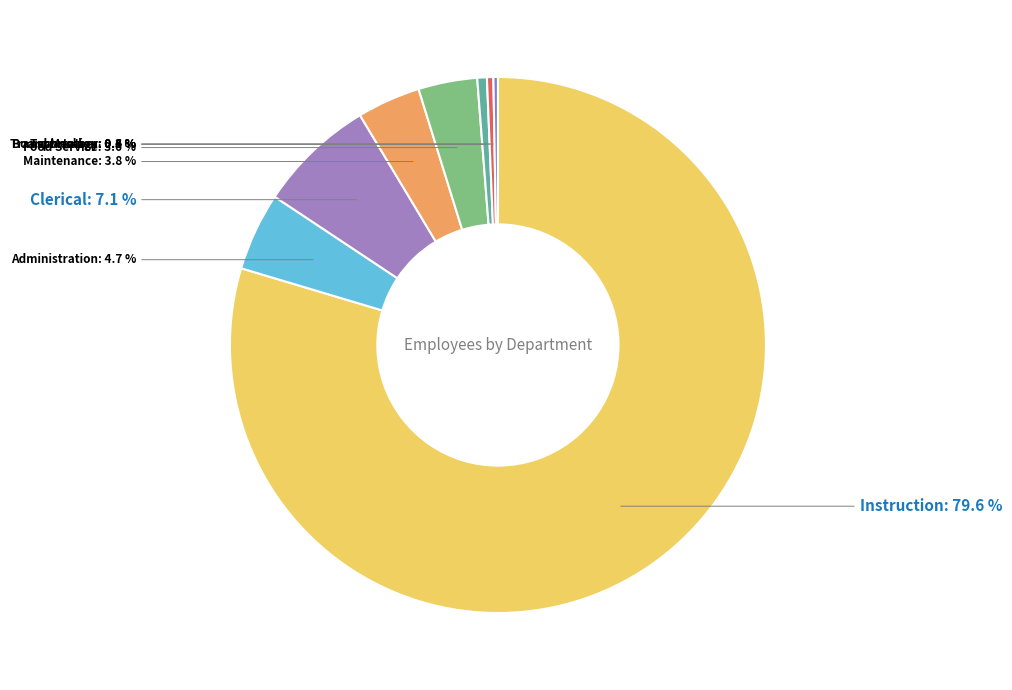

What is the ratio of the value at Technology to the value at Administration?

0.1